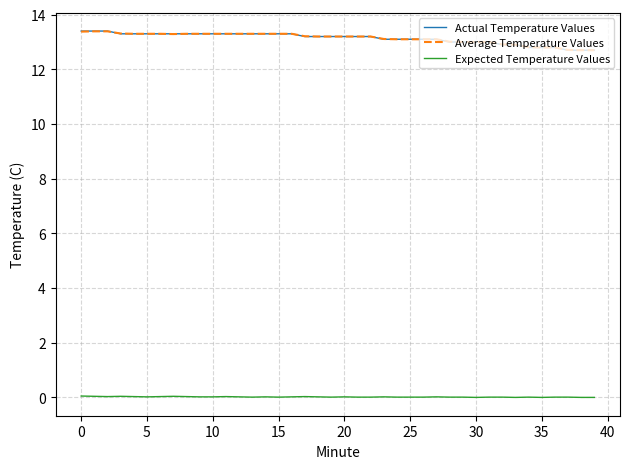

What is the maximum value shown in the chart?

13.4